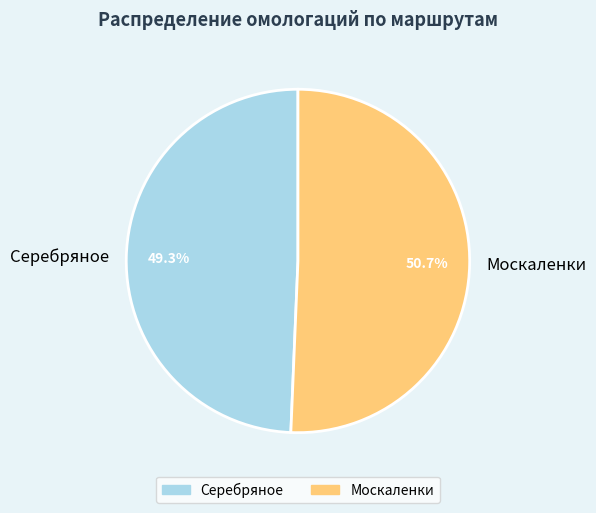

Count the number of slices in the pie.

2